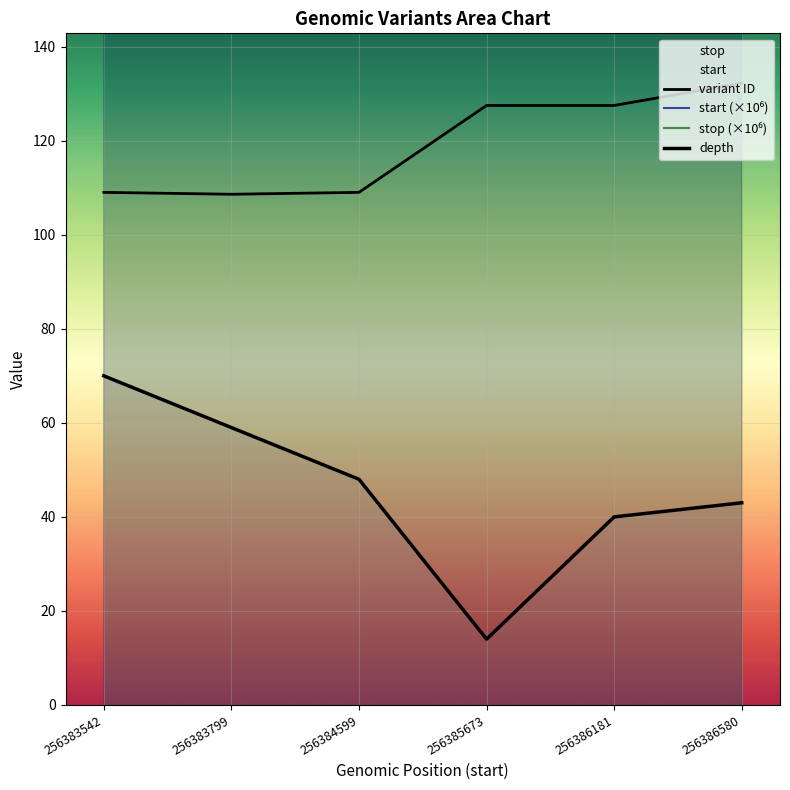

How many lines are shown in the chart?

4